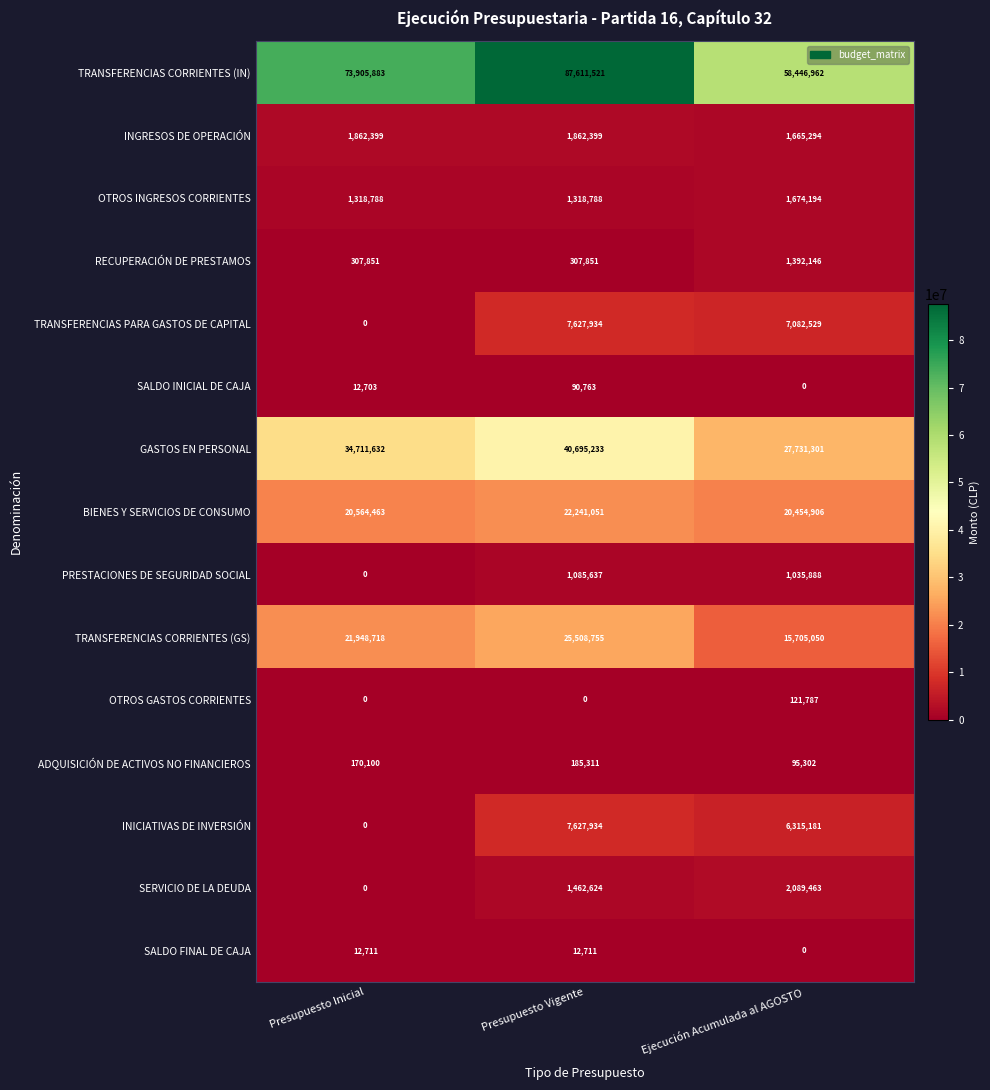

How many data points does each series have?

3